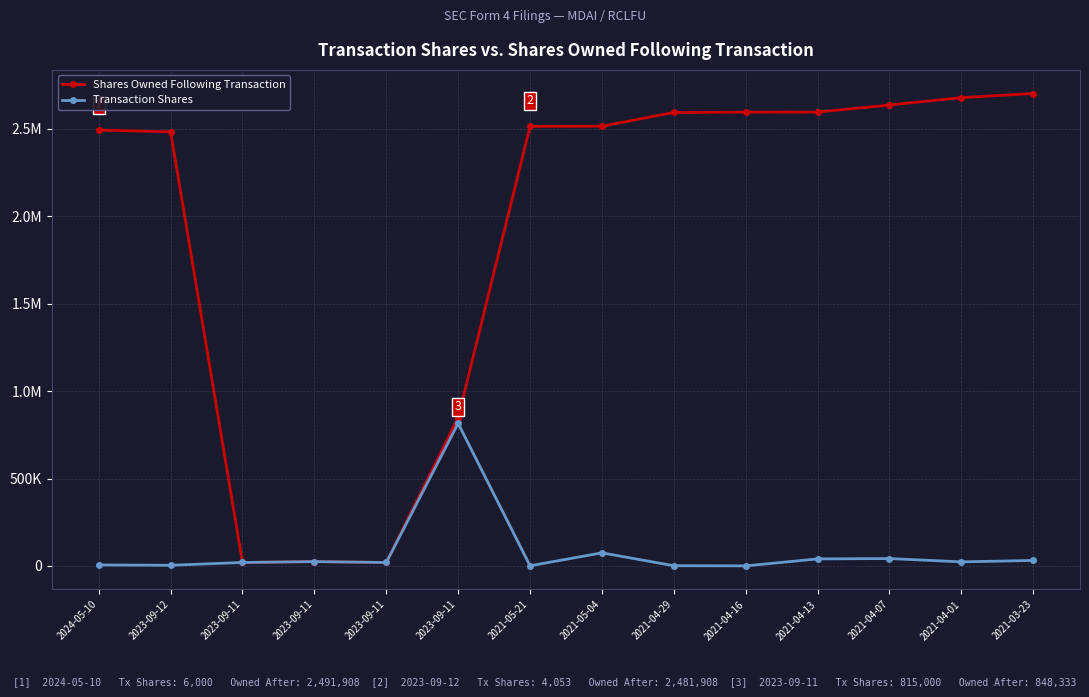

True or false: Transaction Shares has more than 0 interior local peaks.

True